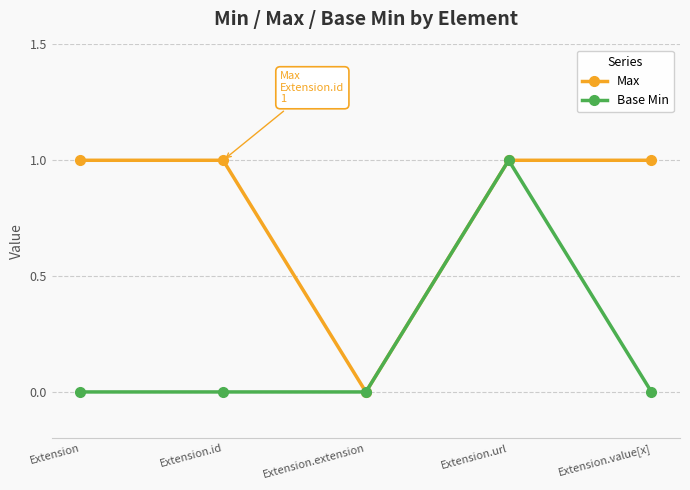

Does the chart have visible grid lines?

Yes